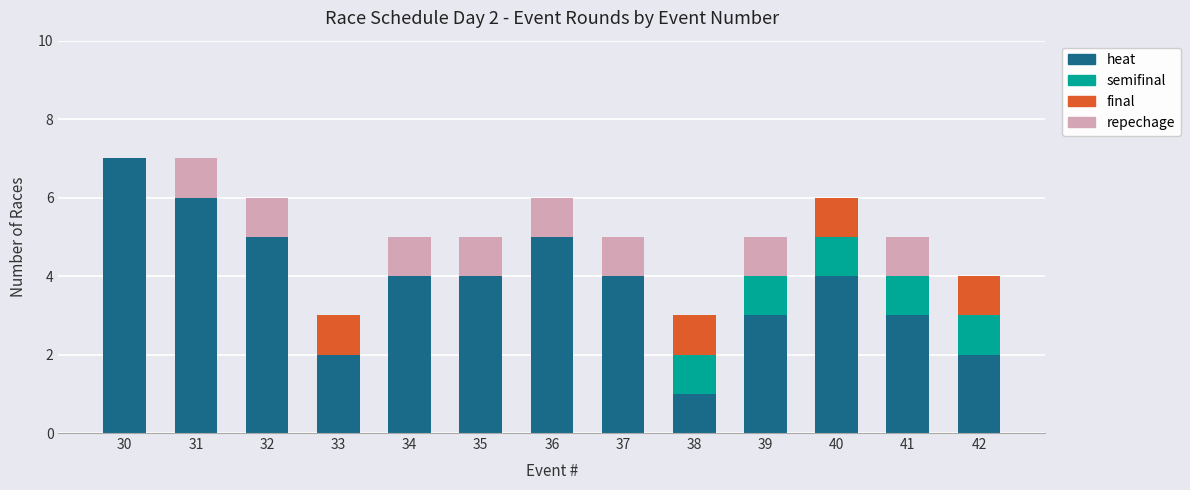

Which category has the highest value in the heat series?

30